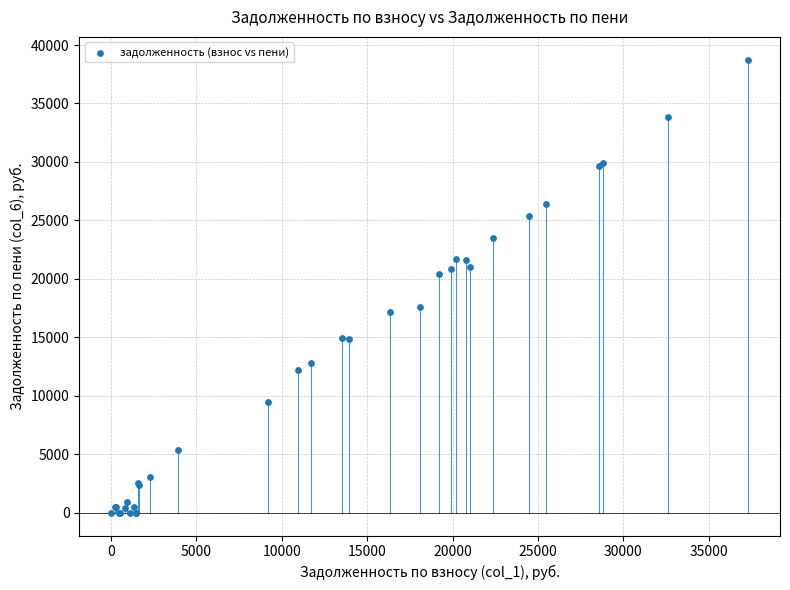

What Y value in the scatter plot is closest to 19377?

20438.8